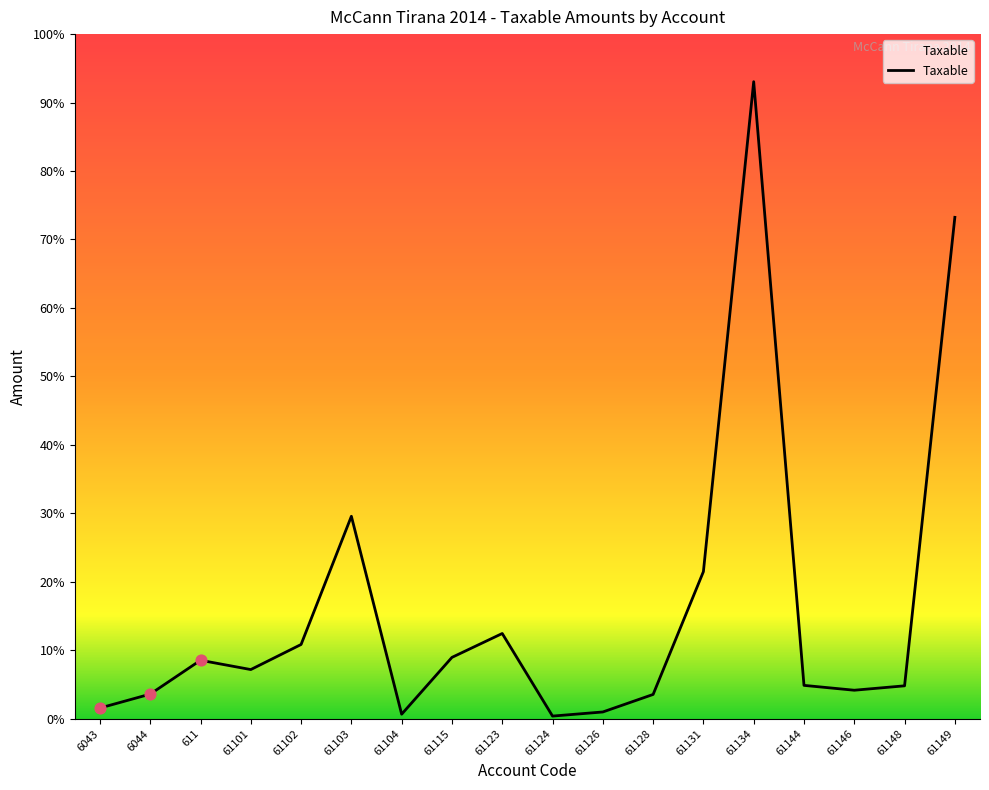

What is the change in value from 61128 to 61149?

+11150416.1